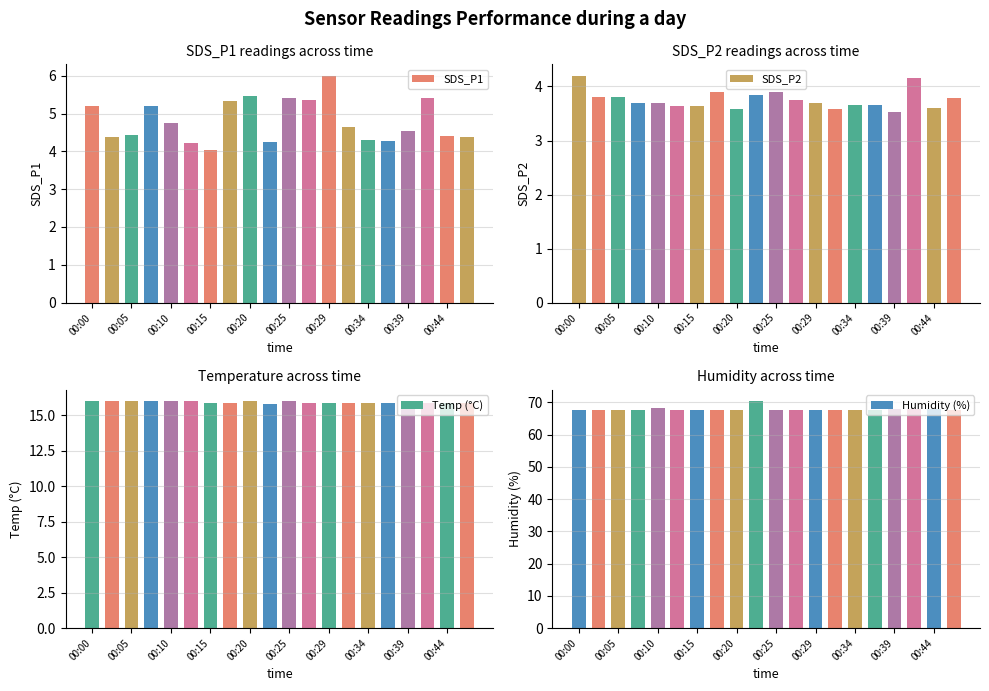

What position from the right is 13?

7